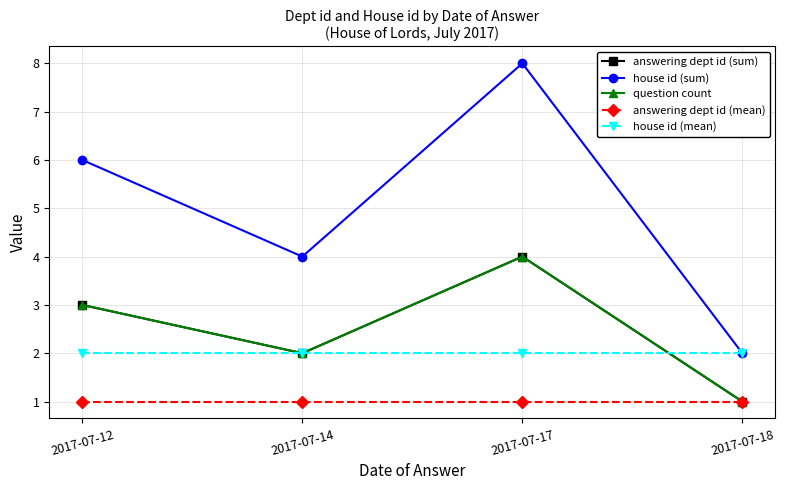

Does the chart have visible grid lines?

Yes